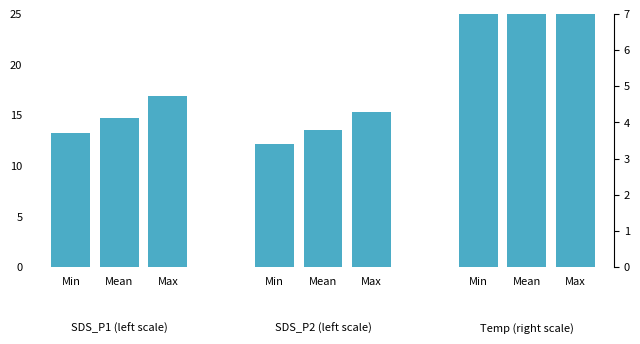

Which series changed the most between Min and Max?

SDS_P1 (left scale)